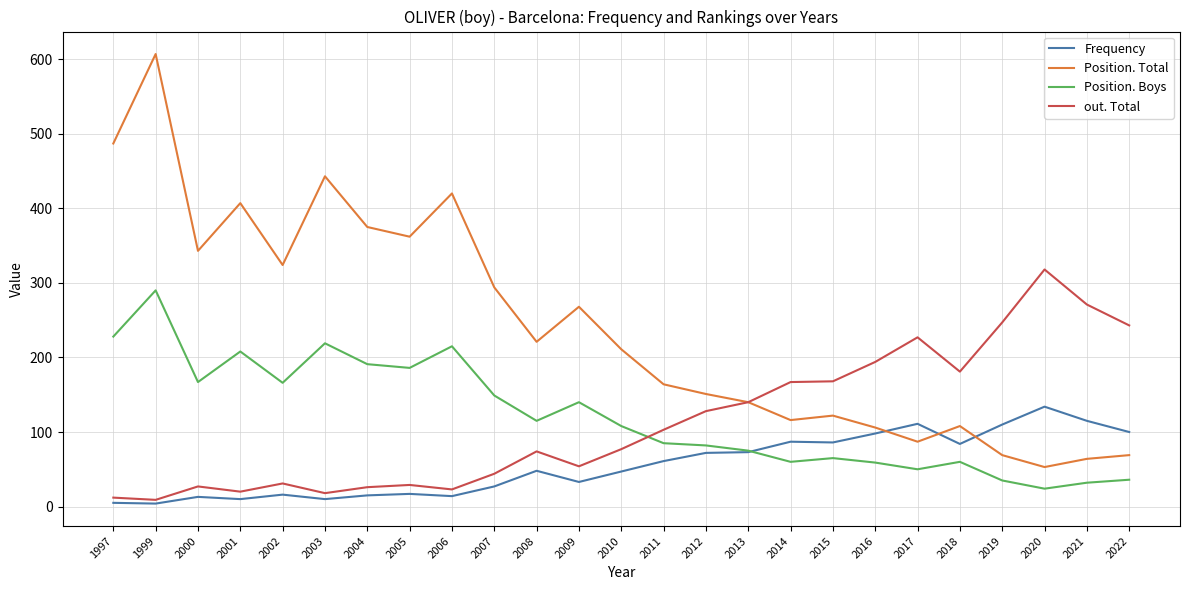

How many times do out. Total and Position. Boys cross each other?

1